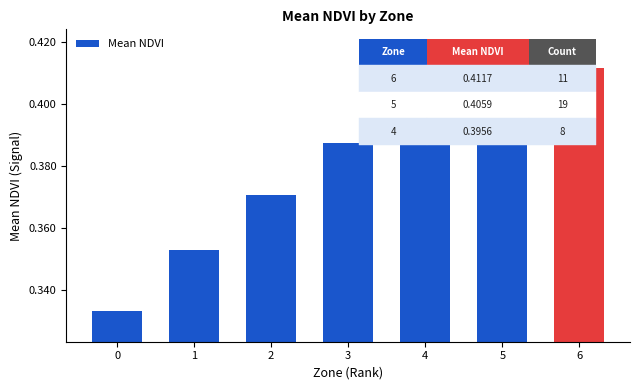

Count the values in the range 0 to 1.

7